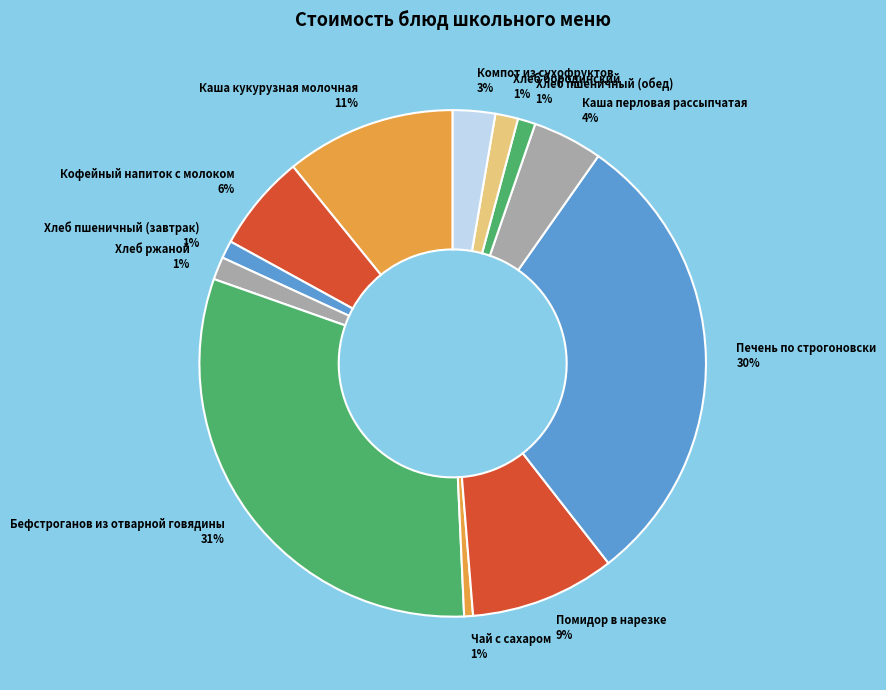

Which category has the biggest portion of the pie?

Бефстроганов из отварной говядины